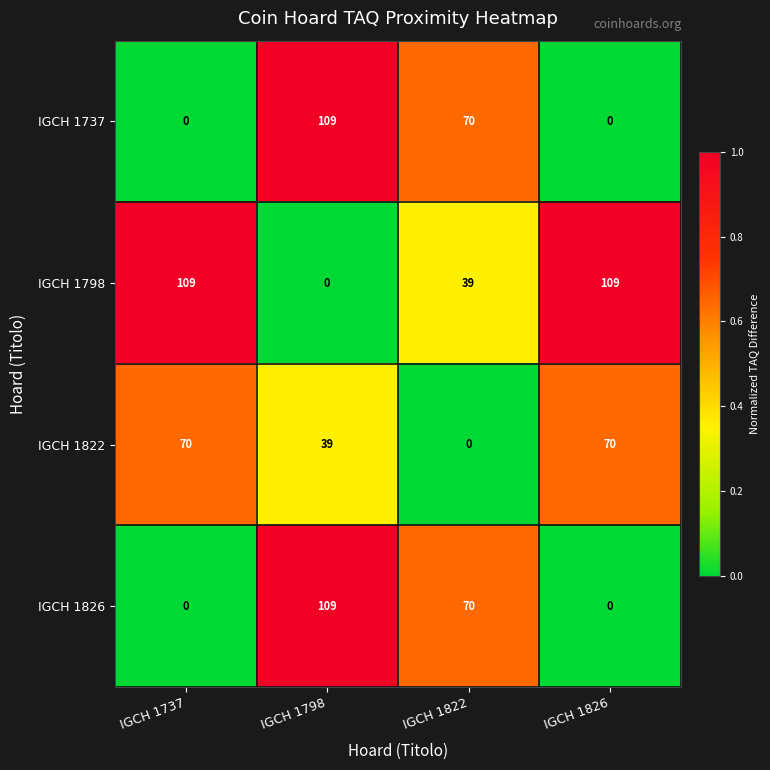

True or false: IGCH 1798 has a value of 48 at IGCH 1826.

False